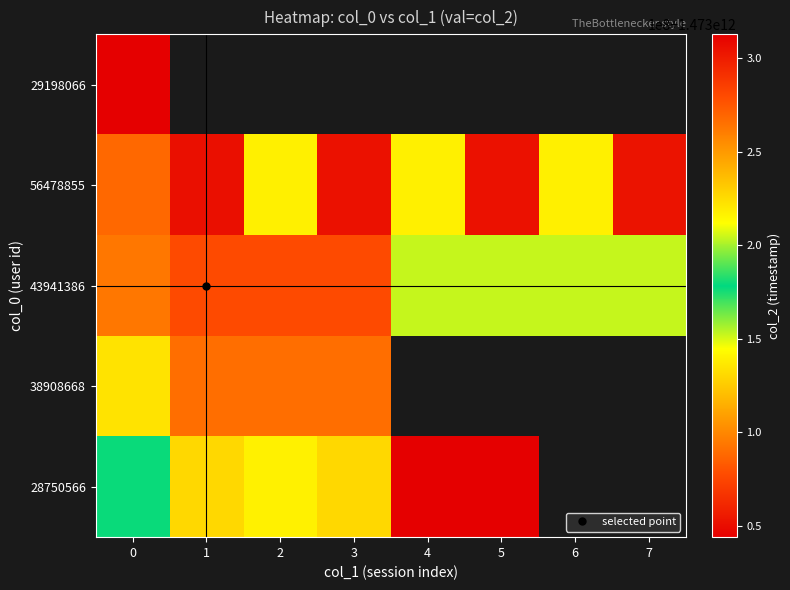

How many values in the 56478855 series are below 1473088355403?

4